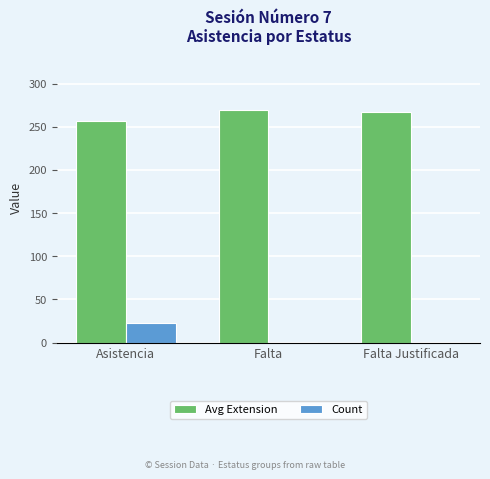

What is the approximate value of Avg Extension at Asistencia?

257